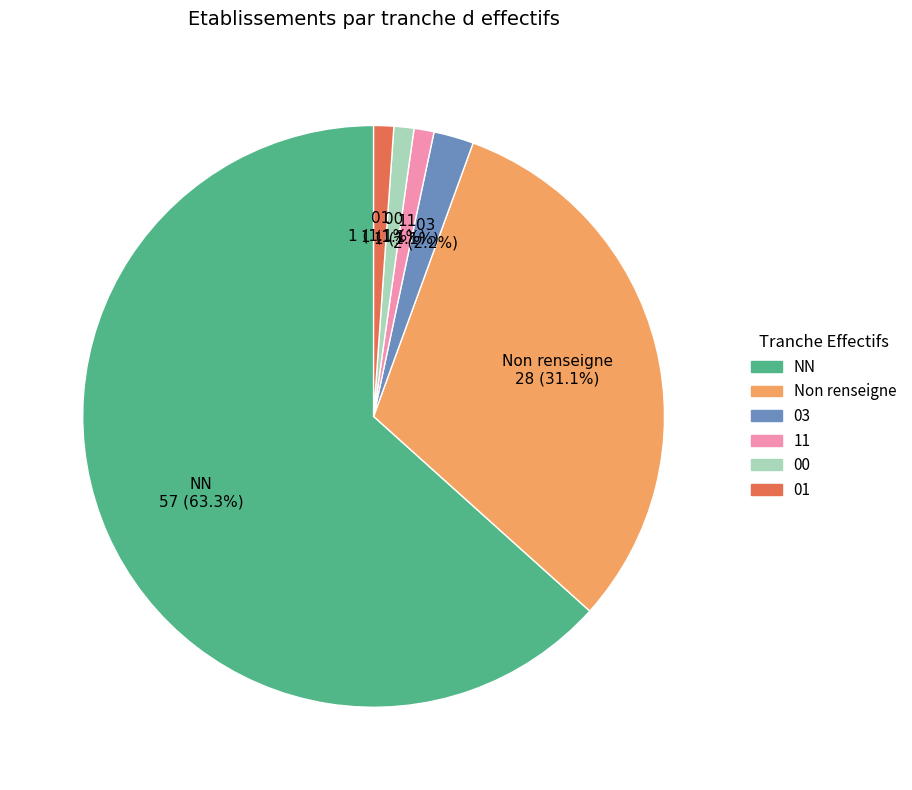

Which category has the biggest portion of the pie?

NN